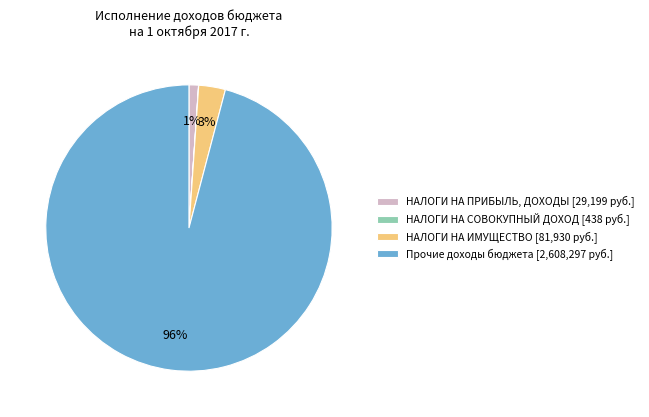

To the nearest percent, what is the combined percentage of НАЛОГИ НА ПРИБЫЛЬ, ДОХОДЫ [29,199 руб.] and НАЛОГИ НА ИМУЩЕСТВО [81,930 руб.]?

4%